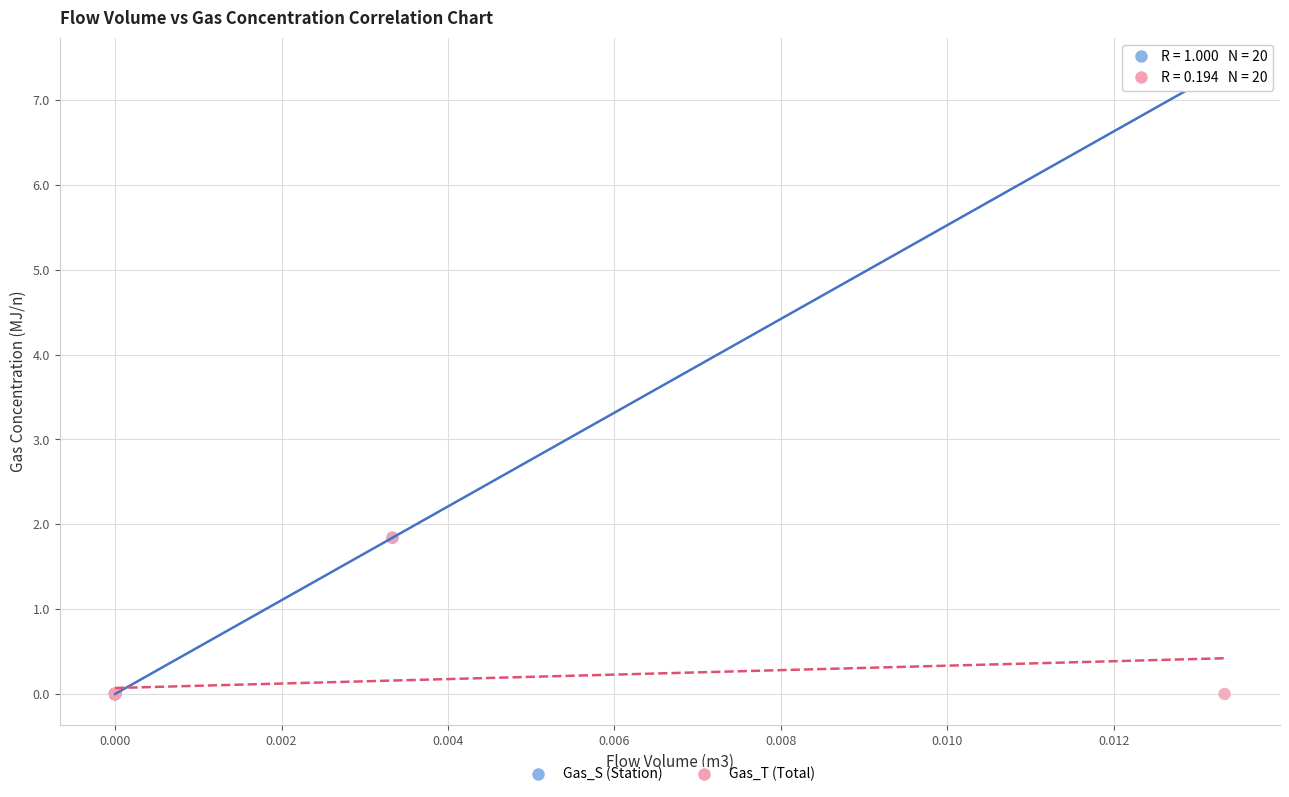

Which series reaches the maximum Y coordinate?

Gas_S (Station)